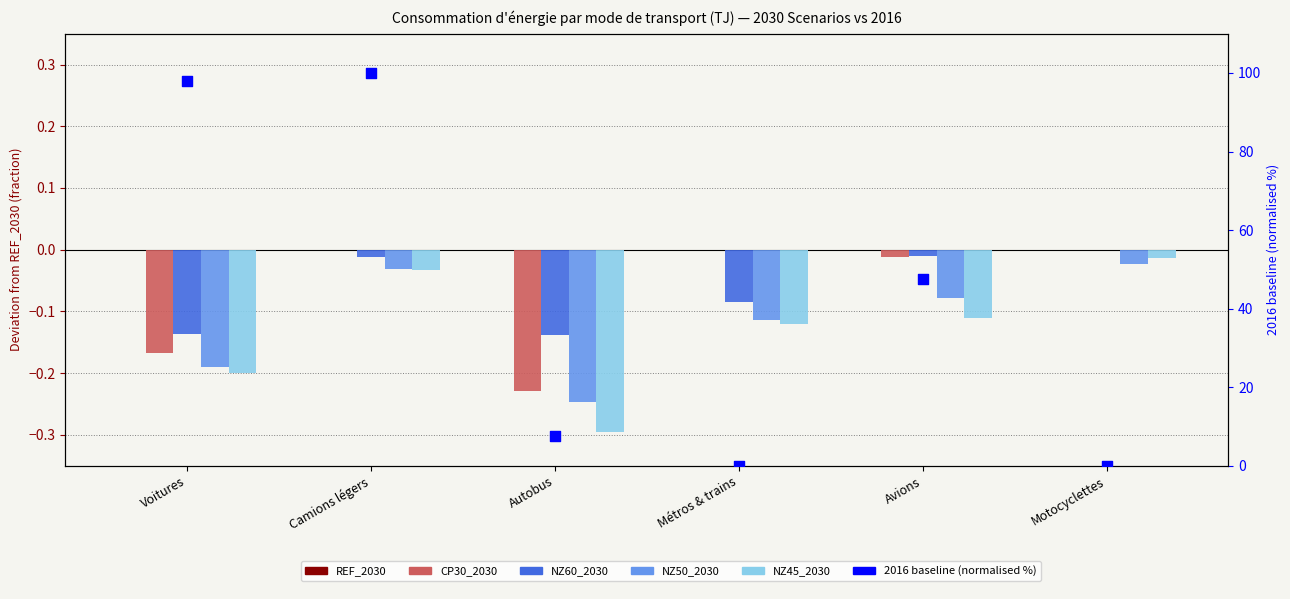

Which series has the largest total across all categories?

2016 baseline (normalised %)